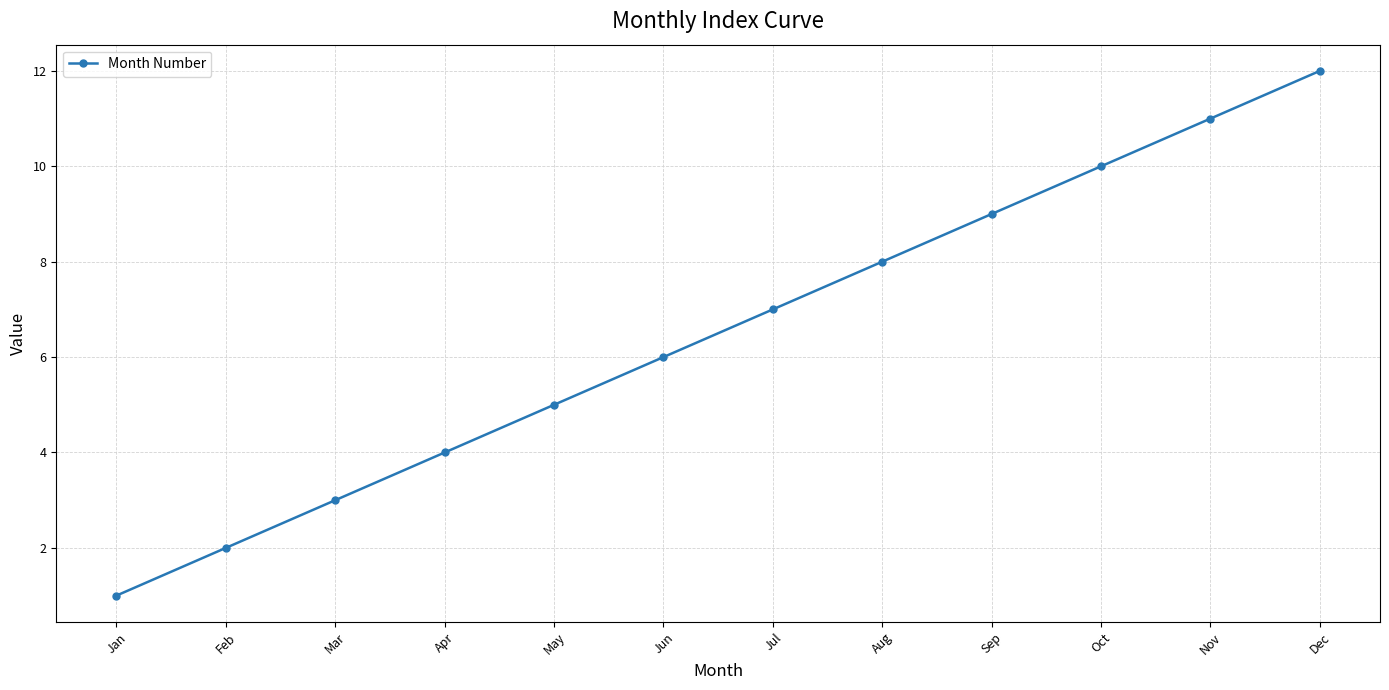

Is it true that the value at Dec is 20?

False